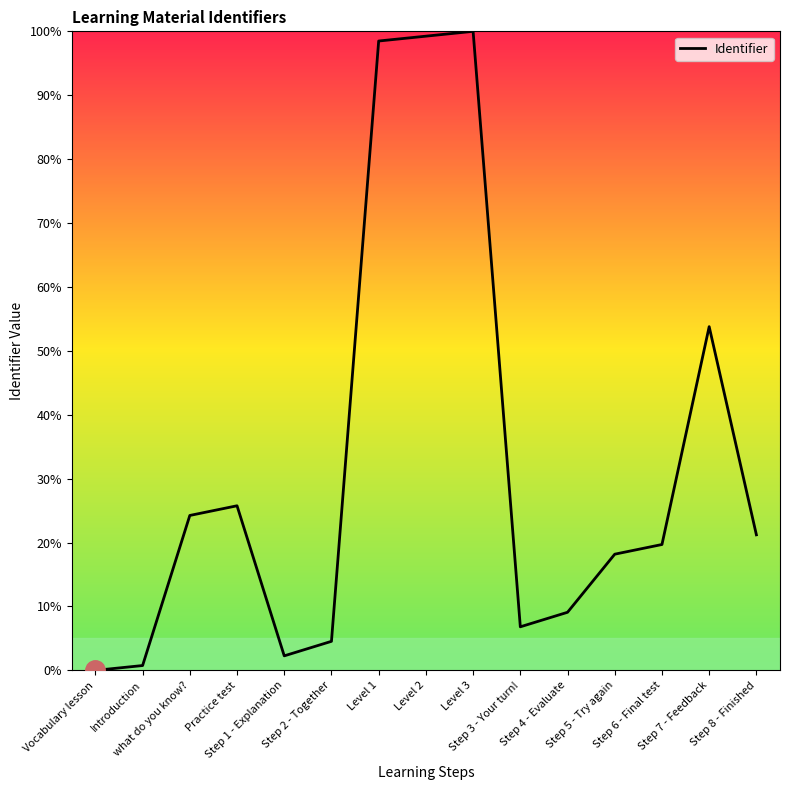

Reading left to right, transcribe all the data shown in this chart.

0.0	0.8	24.2	25.8	2.3	4.5	98.5	99.2	100.0	6.8	9.1	18.2	19.7	53.8	21.2